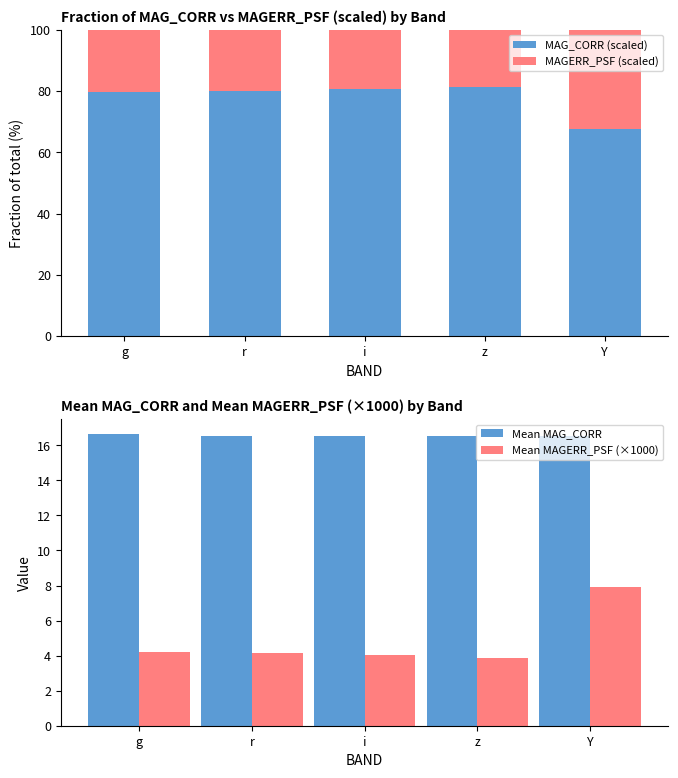

Read the MAGERR_PSF (scaled) value at Y.

32.4